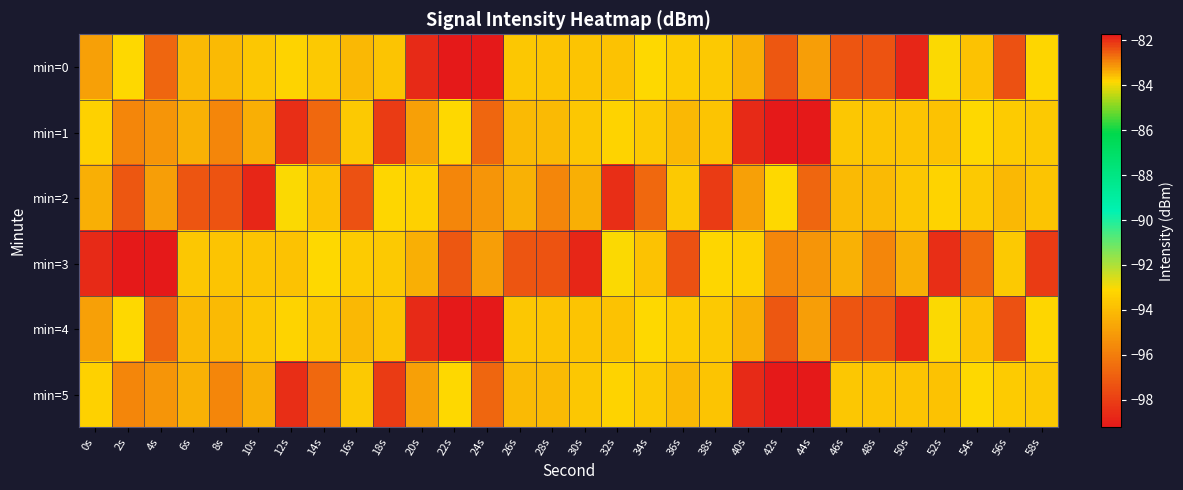

Which series has the widest spread of values?

min=0